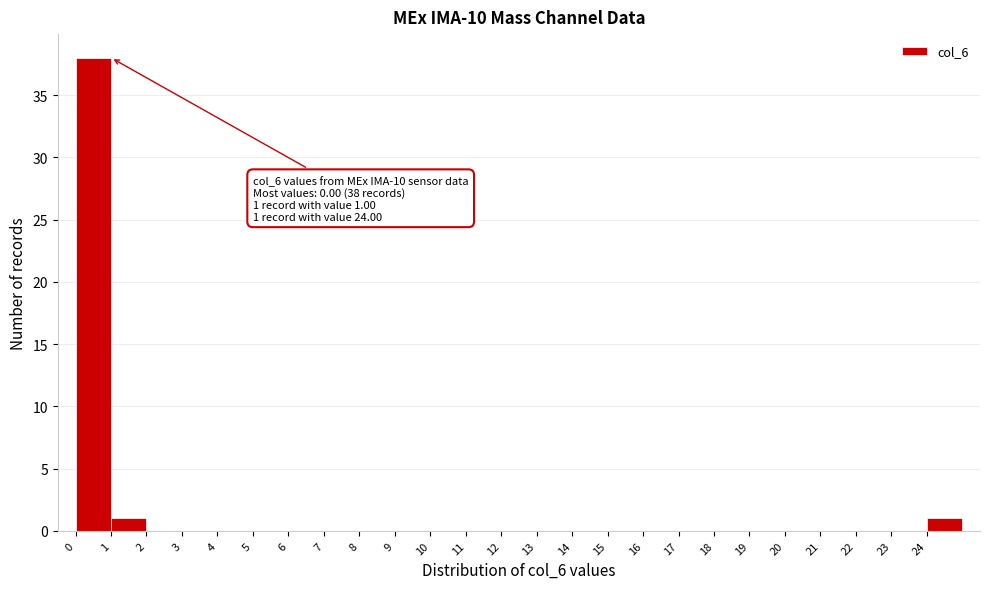

Over which range of the x-axis is the bar tallest?

0 to 1